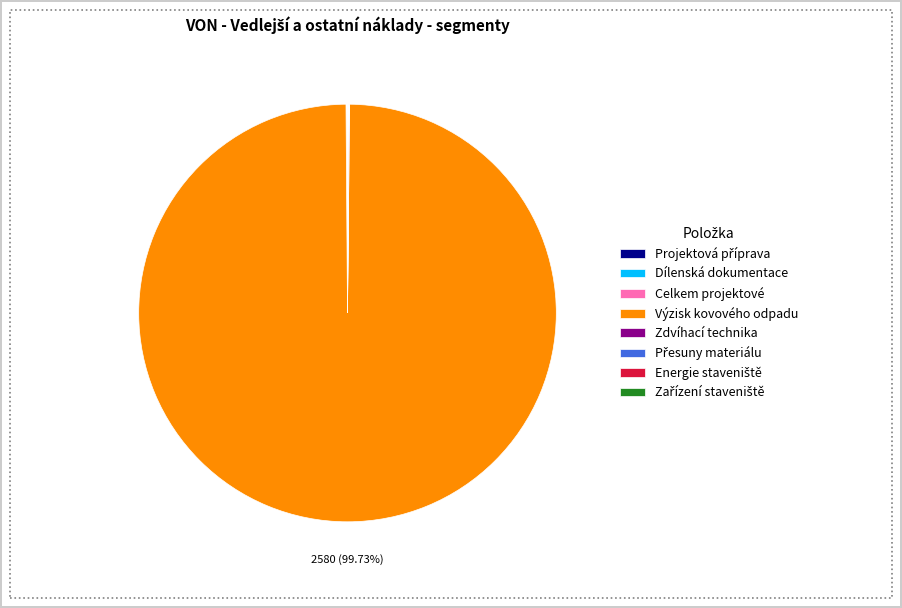

Does any single category account for the majority?

Yes